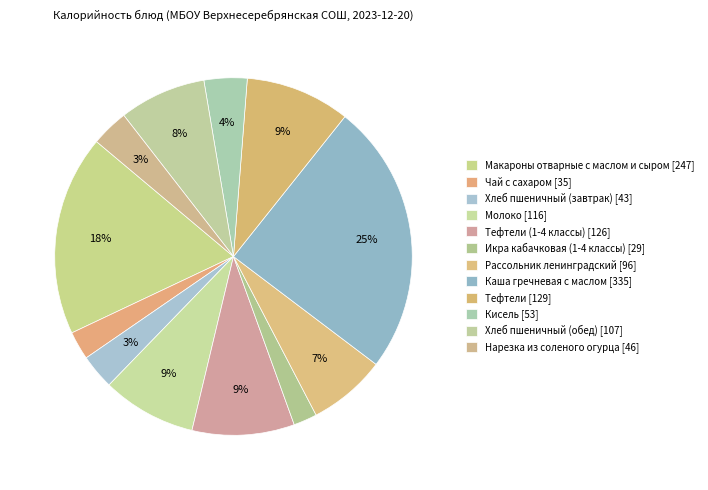

Count the number of slices in the pie.

12